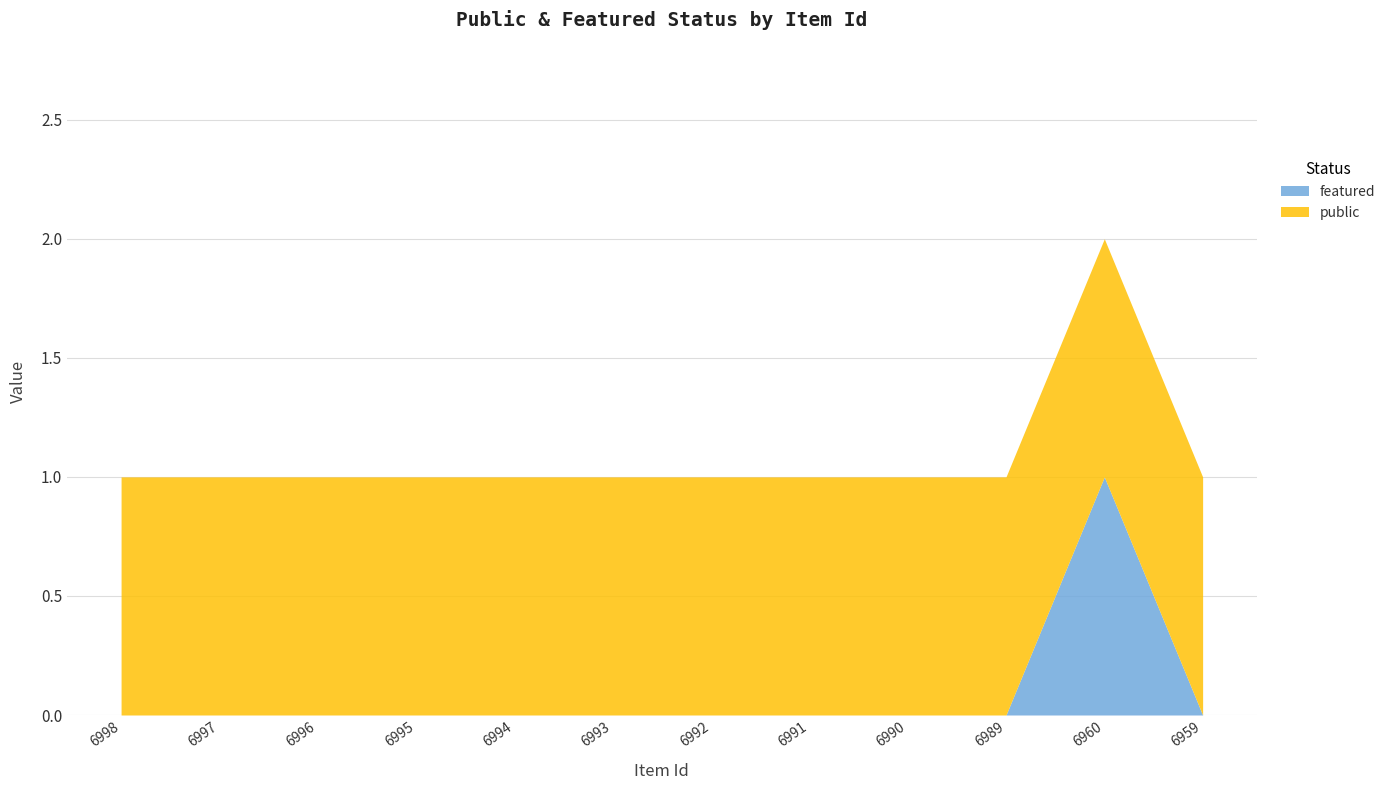

List the series in order of their overall mean, highest first.

public, featured